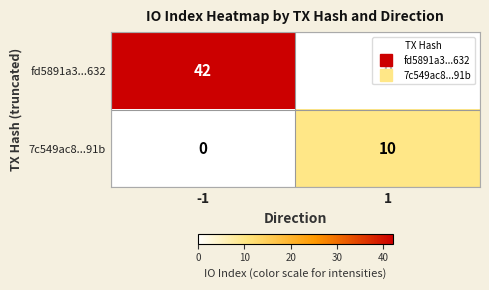

At how many categories does at least one series exceed 5?

2